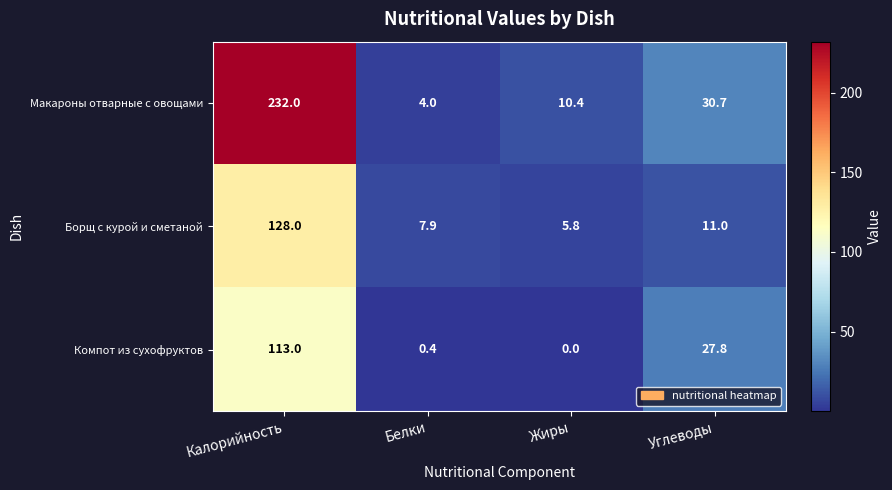

At Углеводы, list the series in order from smallest to largest.

Борщ с курой и сметаной, Компот из сухофруктов, Макароны отварные с овощами